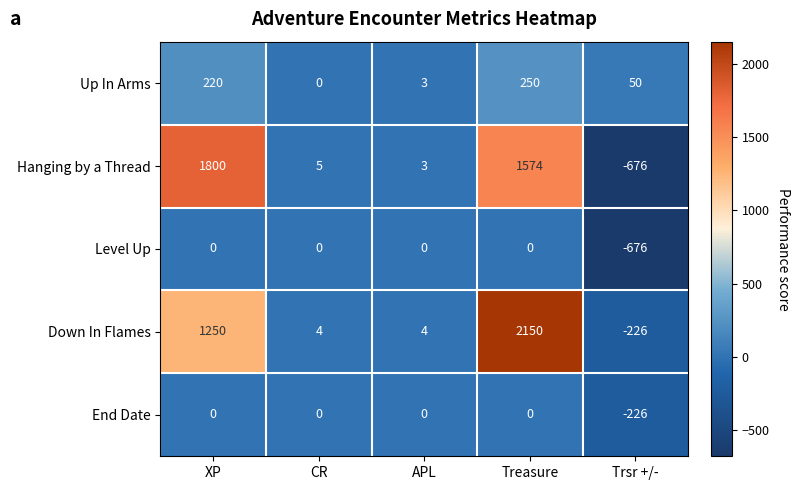

How many distinct data groups are displayed?

5